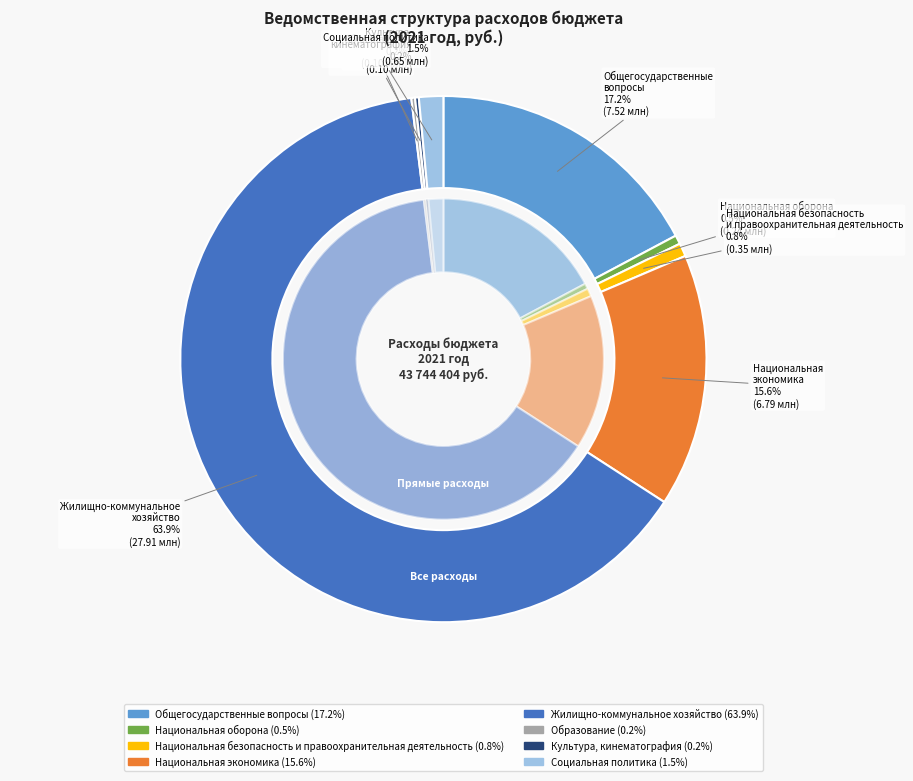

Which has a higher value, Национальная оборона or Культура, кинематография?

Национальная оборона